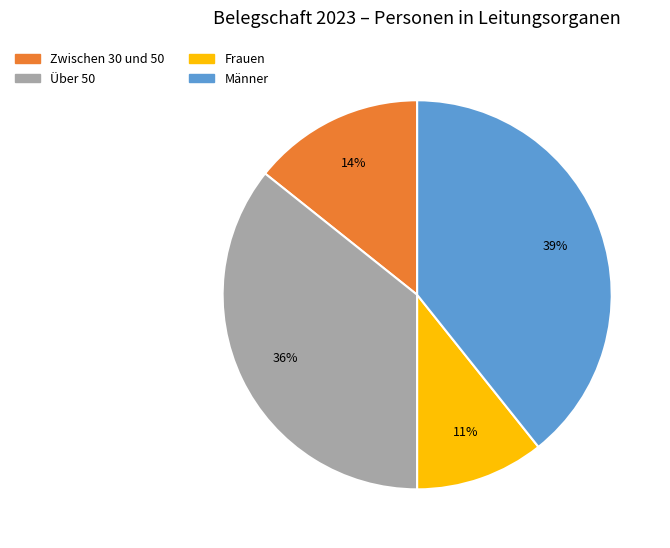

Does any single category account for the majority?

No